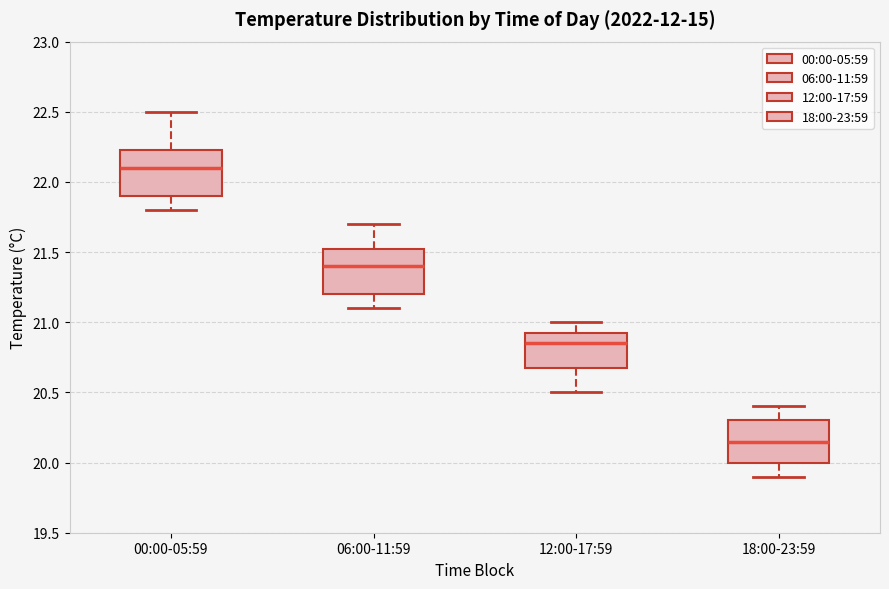

Reading left to right, read every box against the y-axis: the position of its median line, the range the box covers, and the ends of its whiskers. The values are not printed on the chart, so give them approximately, as read against the axis.

00:00-05:59: median 22.10, box 21.90 to 22.25, whiskers 21.80 to 22.50
06:00-11:59: median 21.40, box 21.20 to 21.55, whiskers 21.10 to 21.70
12:00-17:59: median 20.85, box 20.70 to 20.95, whiskers 20.50 to 21.00
18:00-23:59: median 20.15, box 20.00 to 20.30, whiskers 19.90 to 20.40